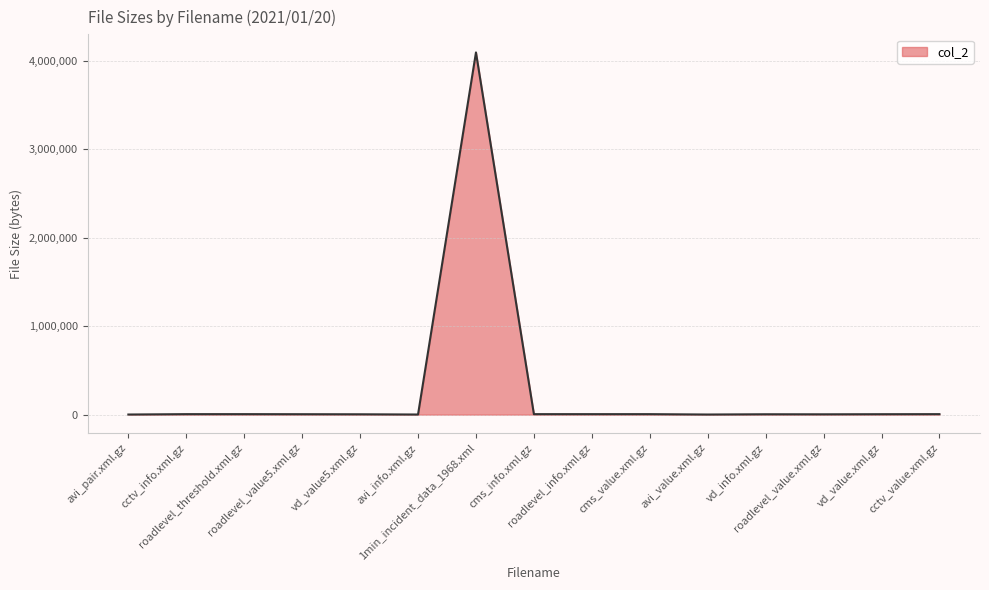

What is the difference between the maximum and minimum values?

4094419